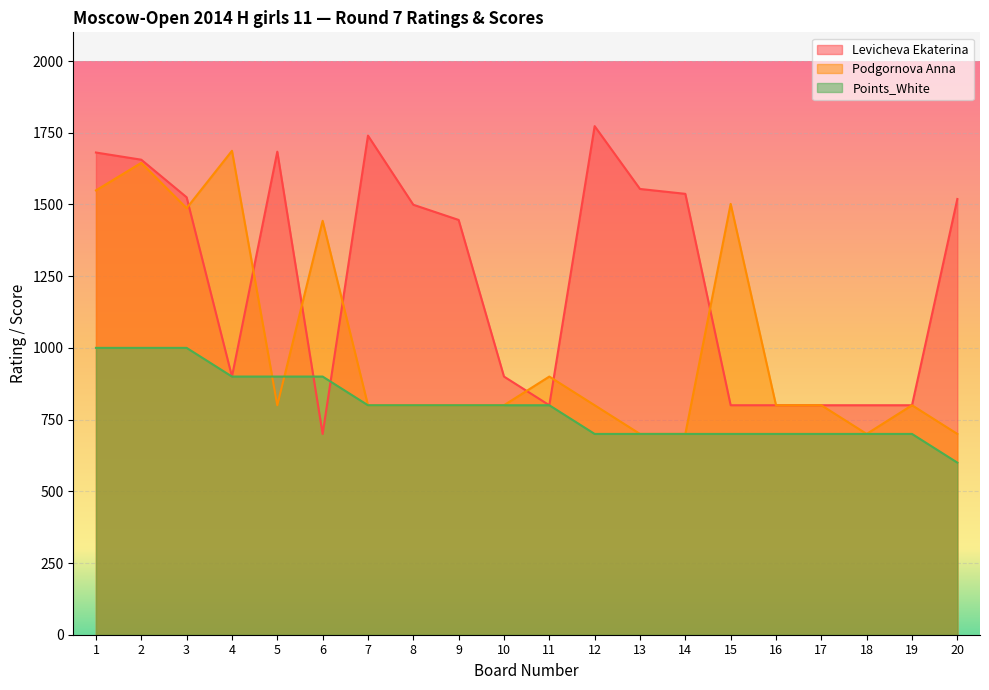

Is it true that Levicheva Ekaterina equals 652 at 1?

False